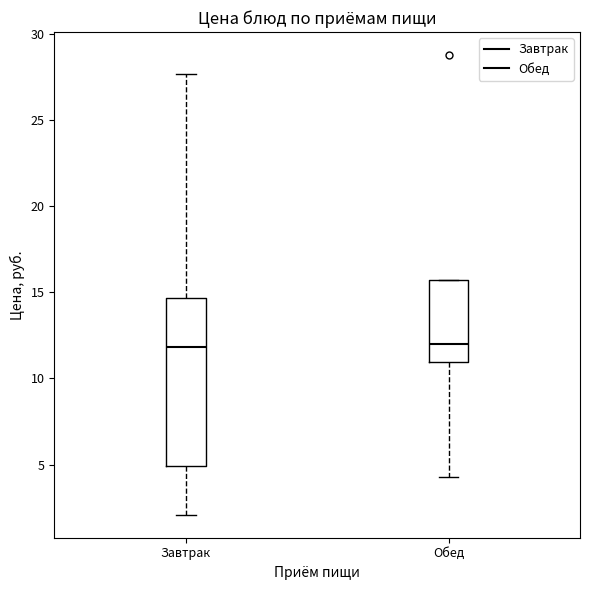

Where does the median line of the box for Обед sit on the y-axis? The values are not printed on the chart, so give them approximately, as read against the axis.

12.0